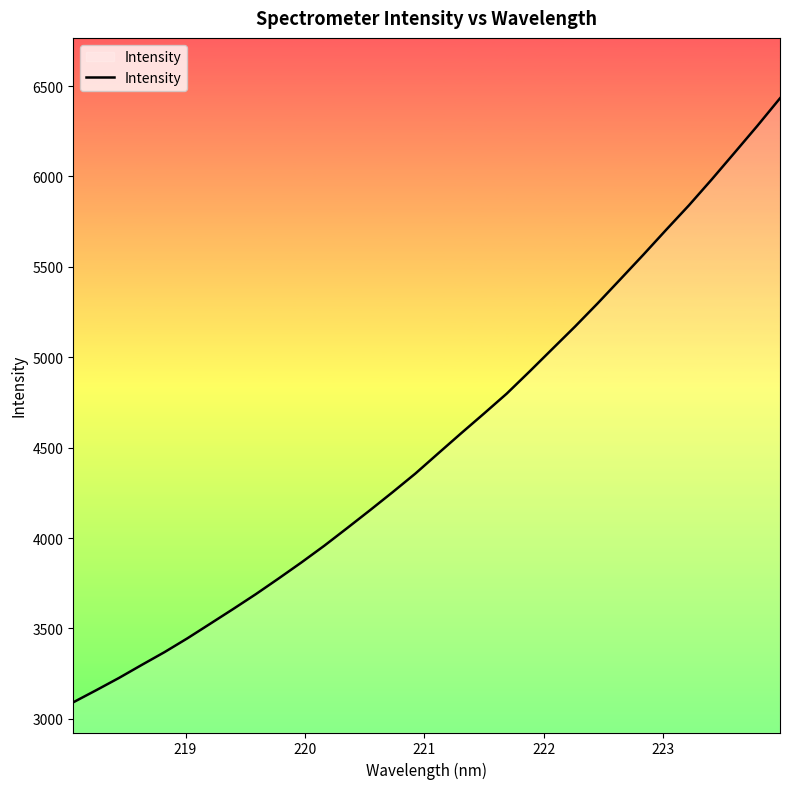

What is the difference between the maximum and minimum values?

3341.2